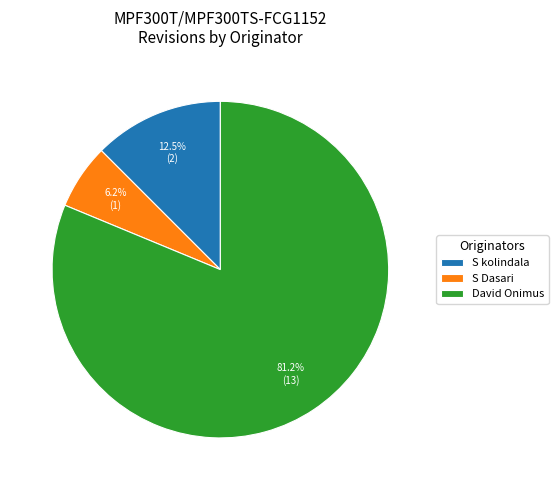

Combined, what portion of the pie is S Dasari and David Onimus?

87.5%